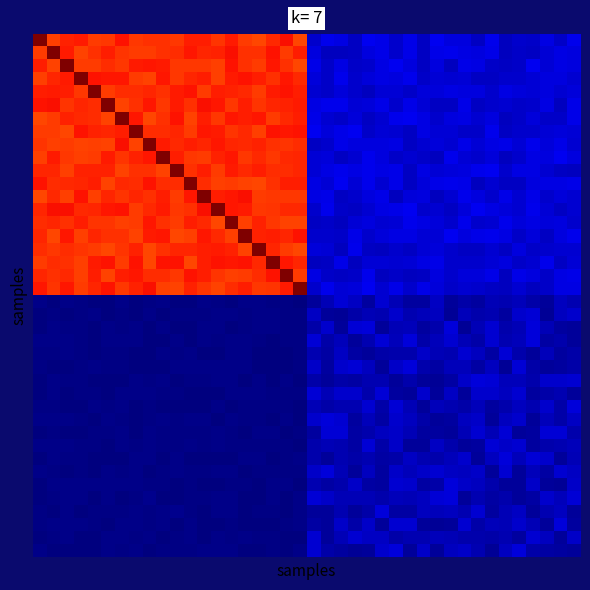

Count the number of data series in this chart.

40